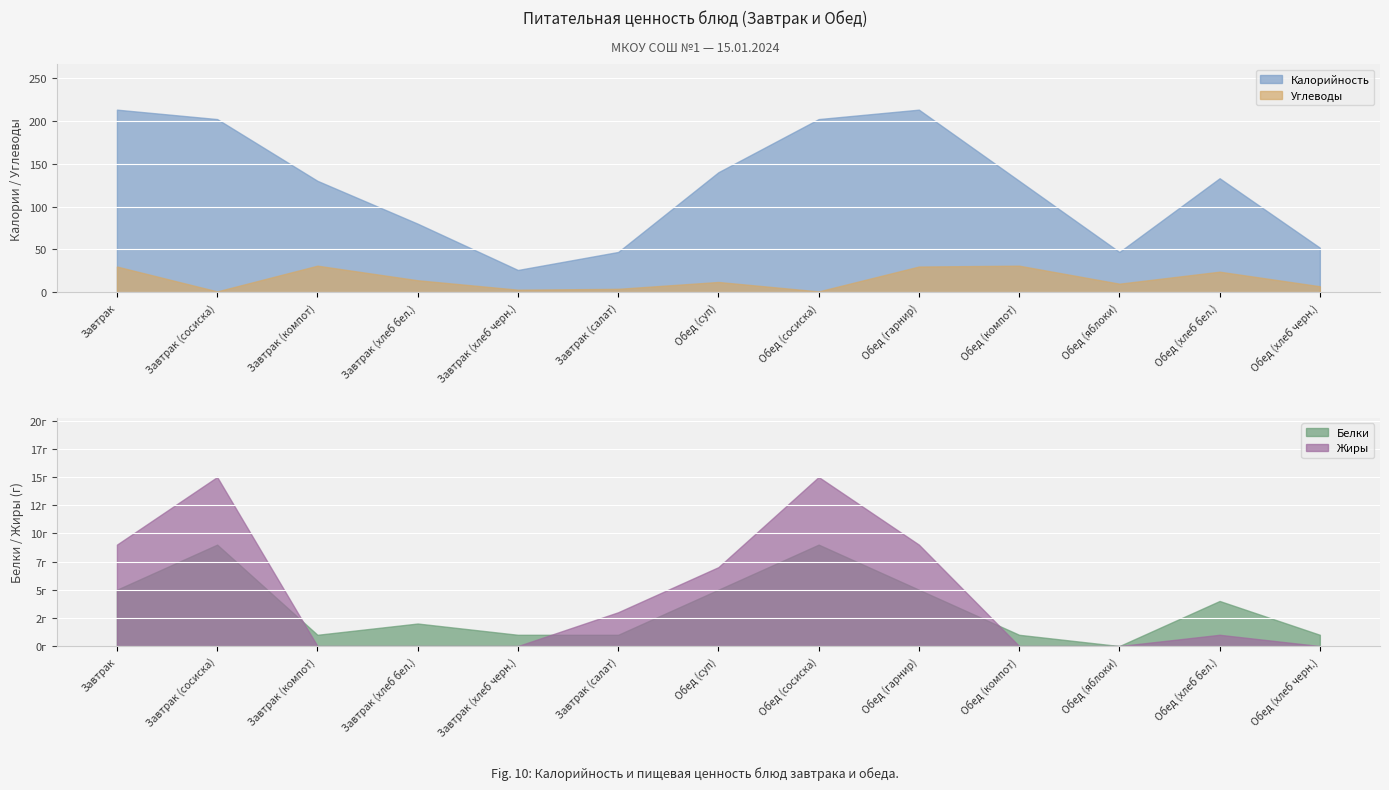

True or false: Калорийность and Углеводы intersect in this chart.

False